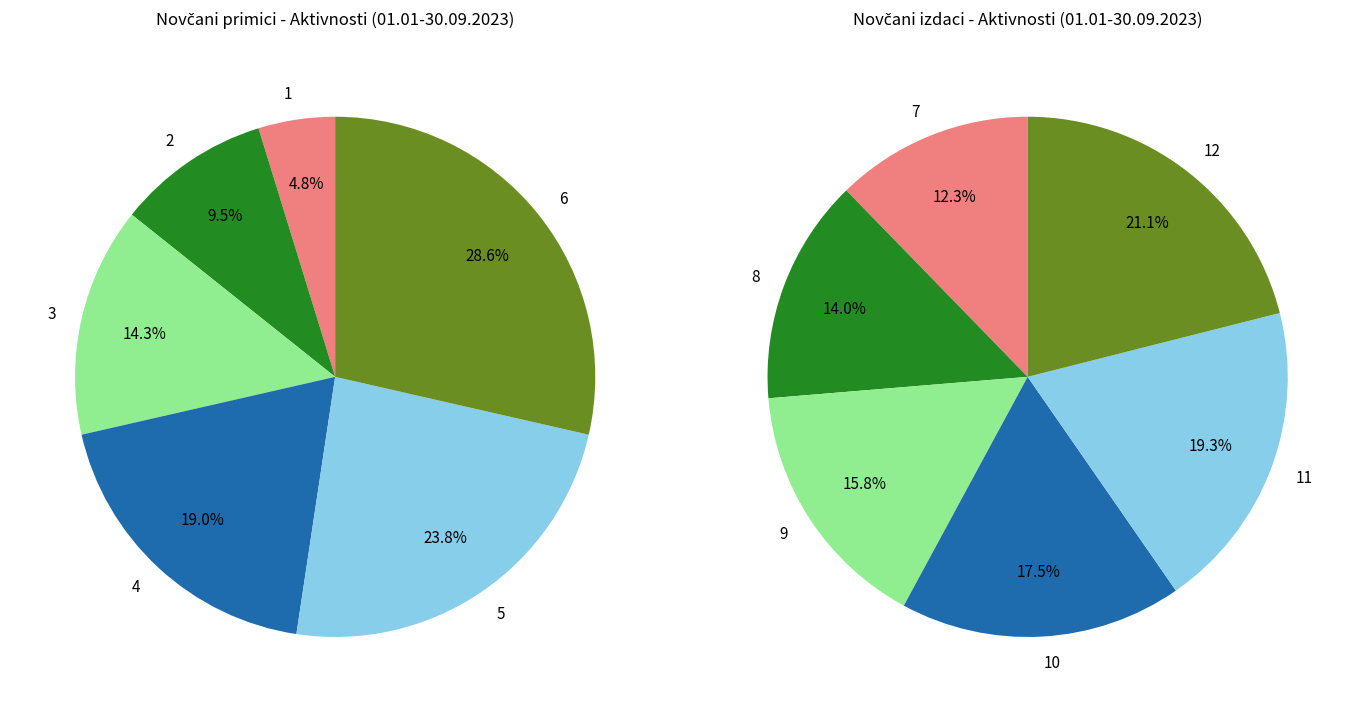

Does 4 account for over 50% of the chart?

No